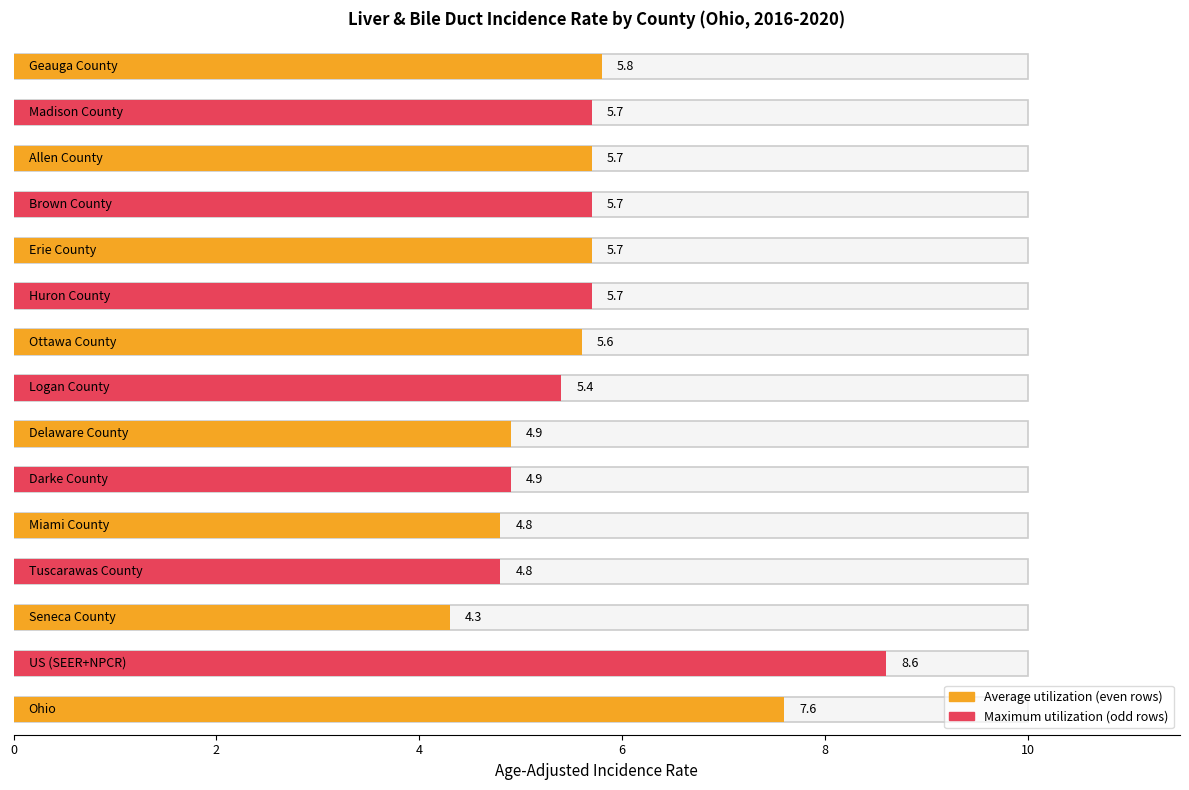

List the labels in order of value, smallest first.

Seneca County, Tuscarawas County, Miami County, Darke County, Delaware County, Logan County, Ottawa County, Huron County, Erie County, Brown County, Allen County, Madison County, Geauga County, Ohio, US (SEER+NPCR)